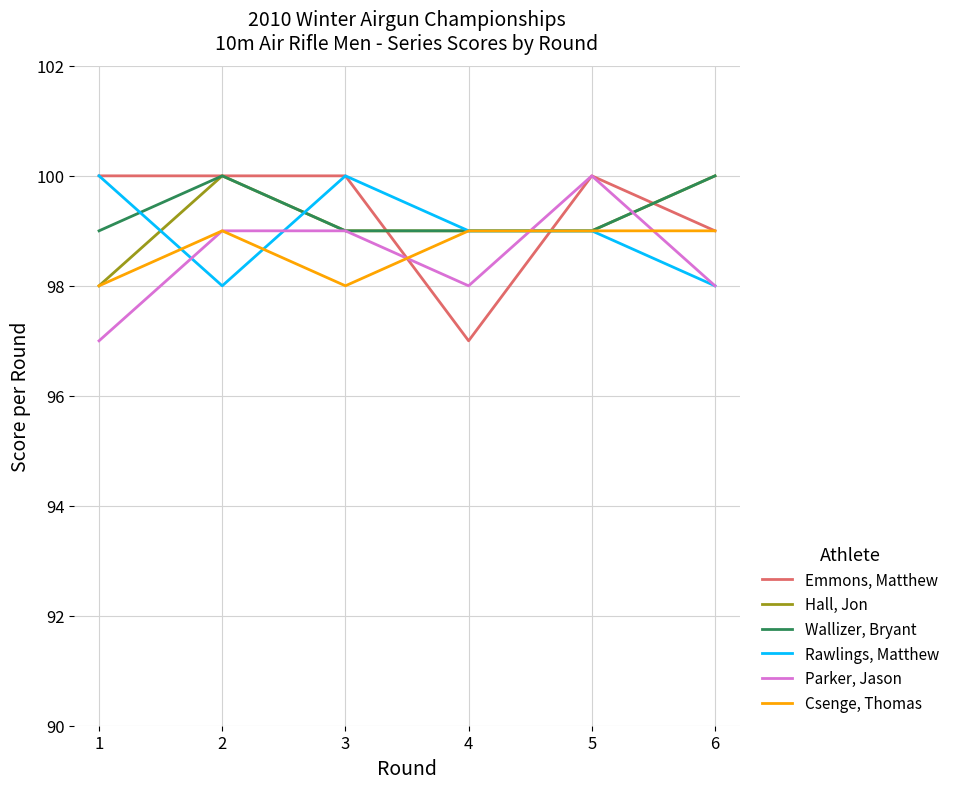

Which category has the highest value in the Parker, Jason series?

5